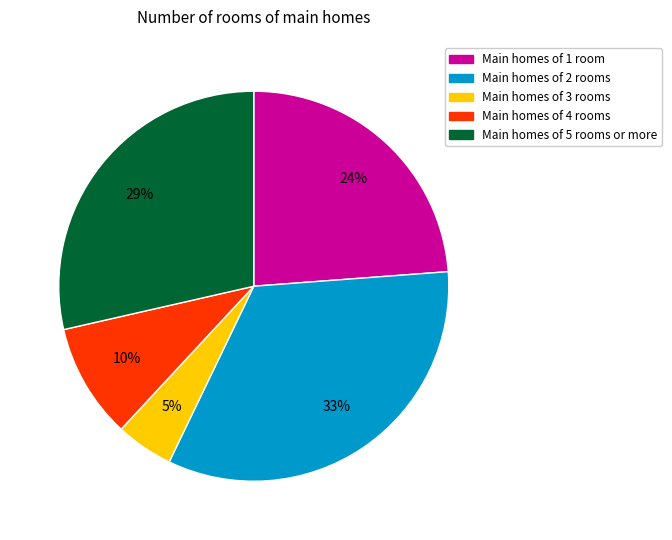

Does any single category account for the majority?

No